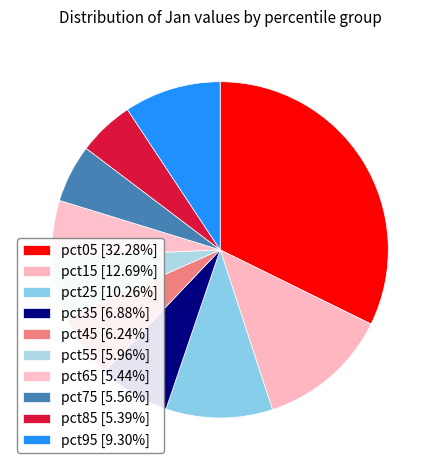

To the nearest percent, what is the difference between the largest and smallest slice percentages?

27%